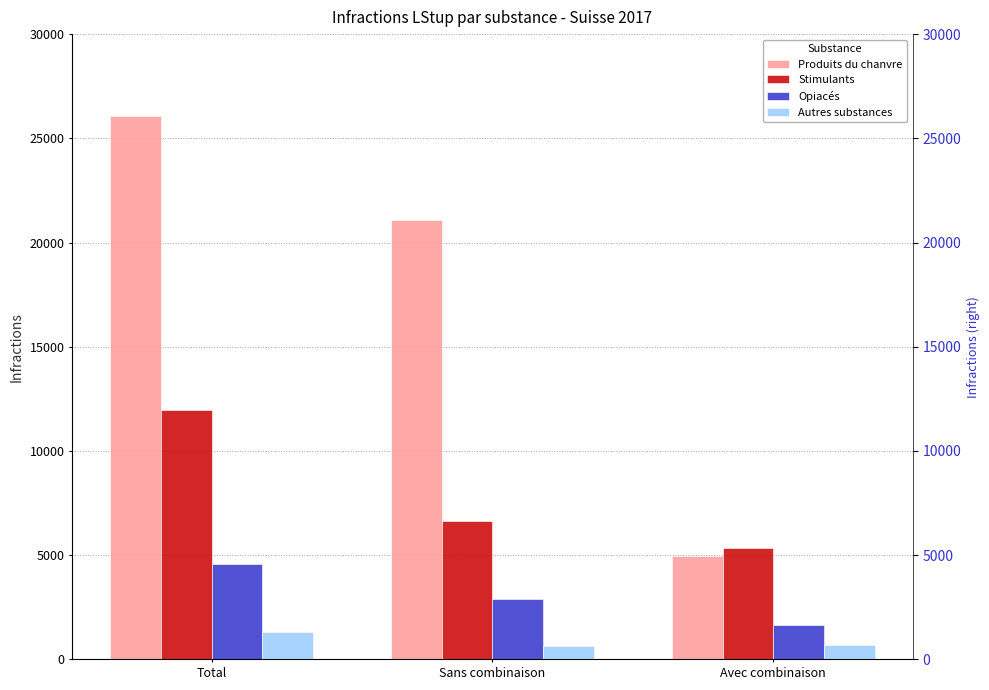

What are all the series names shown in the legend?

Produits du chanvre, Stimulants, Opiacés, Autres substances